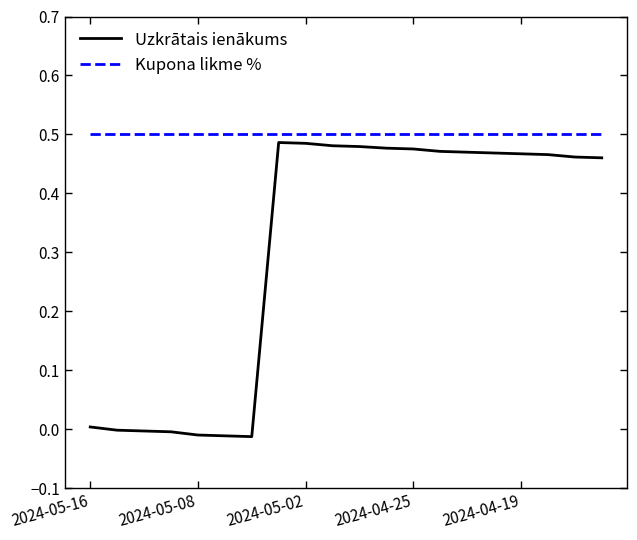

True or false: Uzkrātais ienākums and Kupona likme % cross at least once.

False